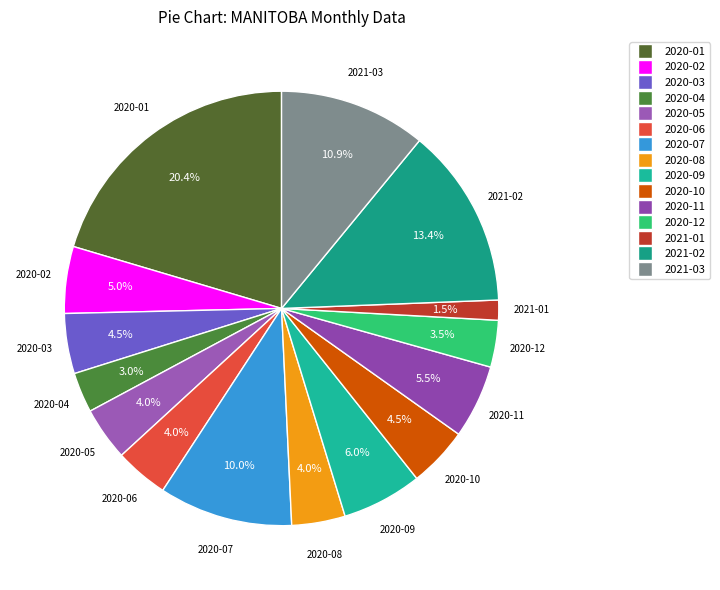

Is there any slice that represents more than half of the pie?

No